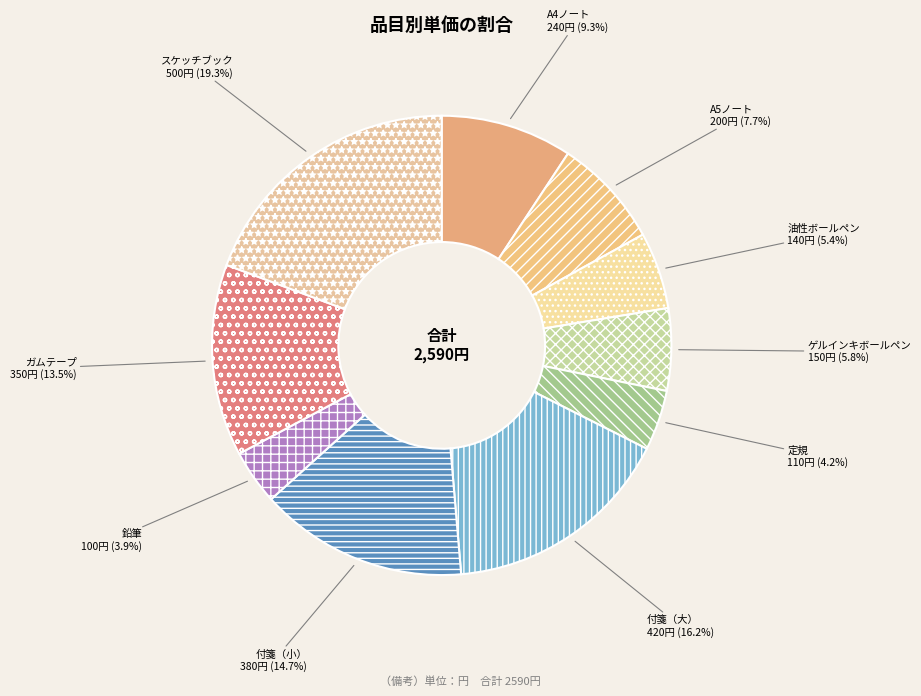

Is the sum of A4ノート and 付箋（大） greater than half?

No